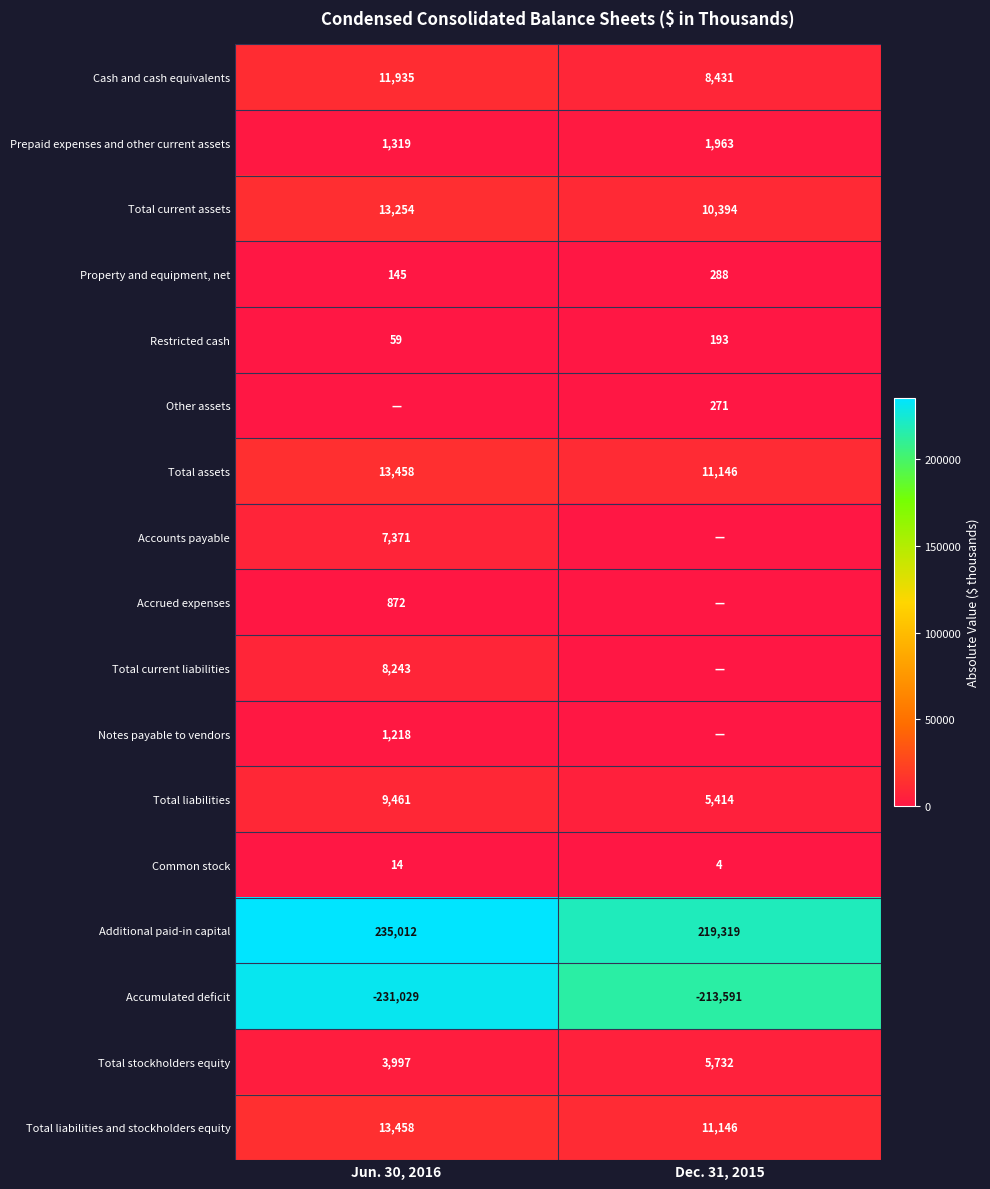

What is the lowest value of the Cash and cash equivalents series?

8431